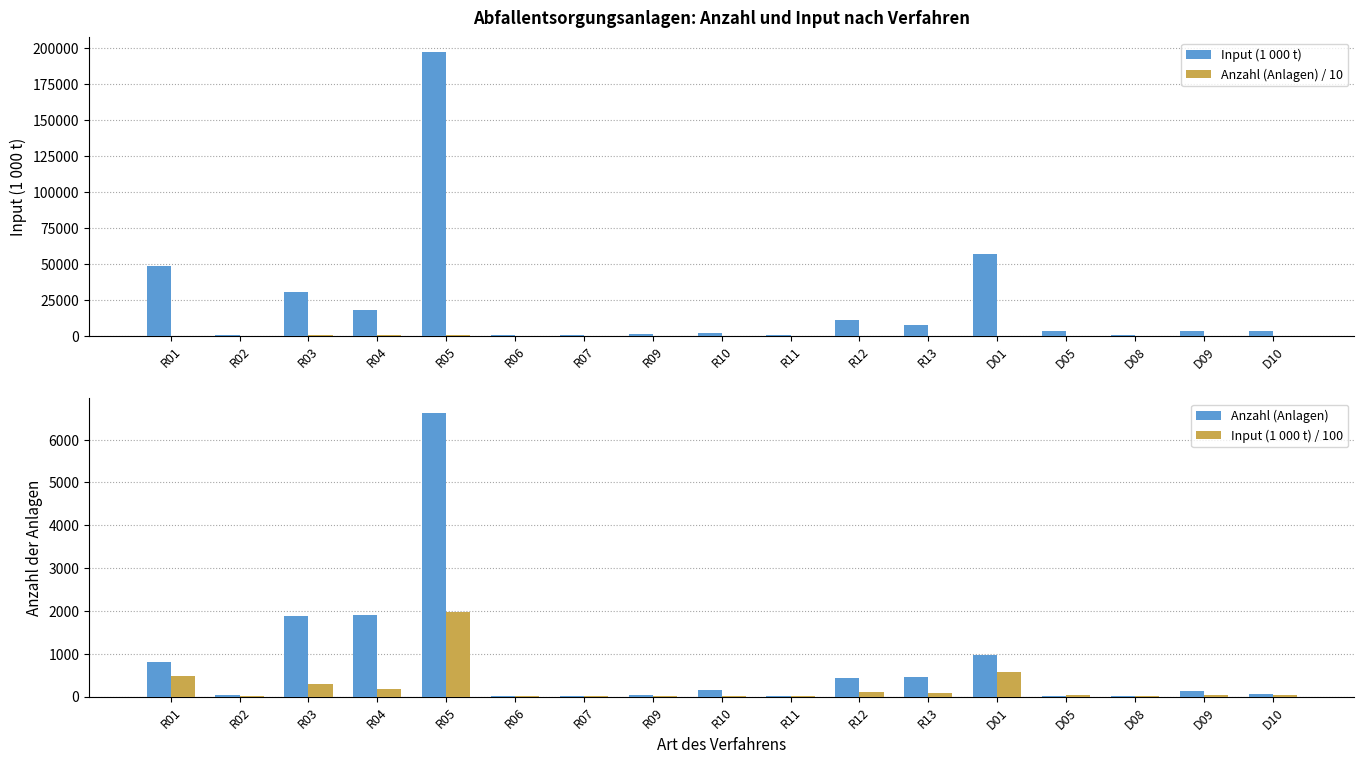

What position from the right is R09?

10